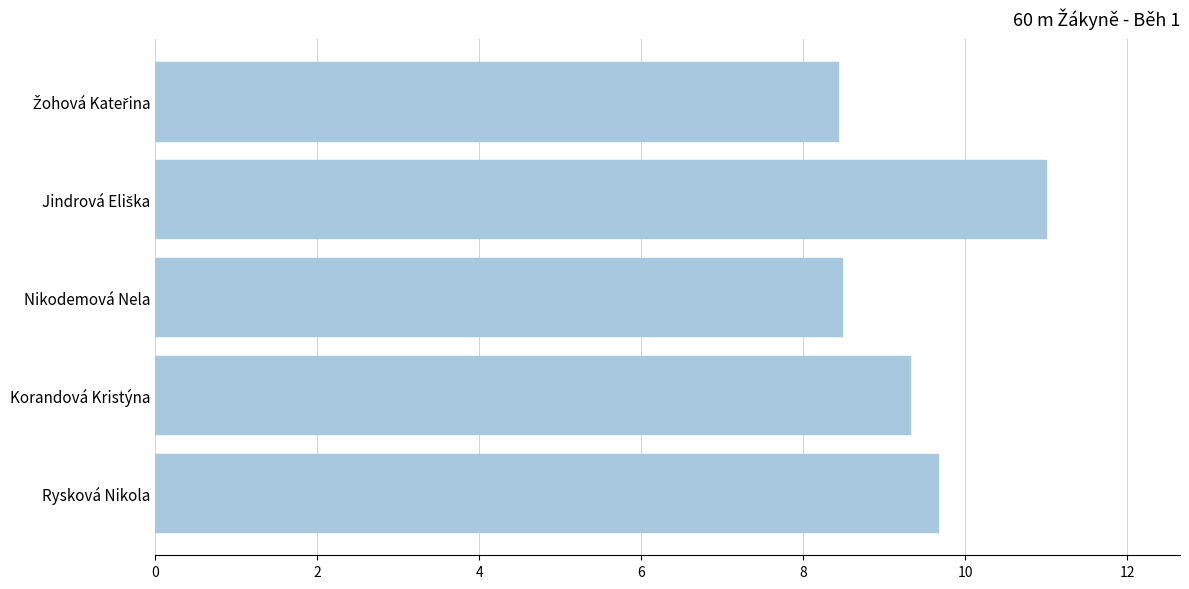

Which has a higher value, Nikodemová Nela or Korandová Kristýna?

Korandová Kristýna